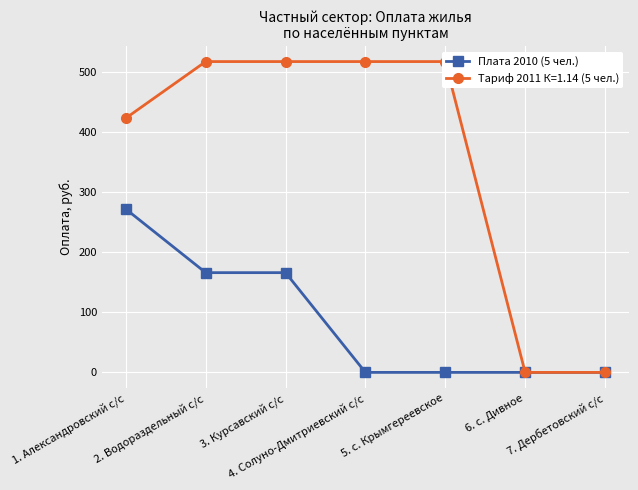

What is the change in value from 2. Водораздельный с/с to 4. Солуно-Дмитриевский с/с?

-165.9